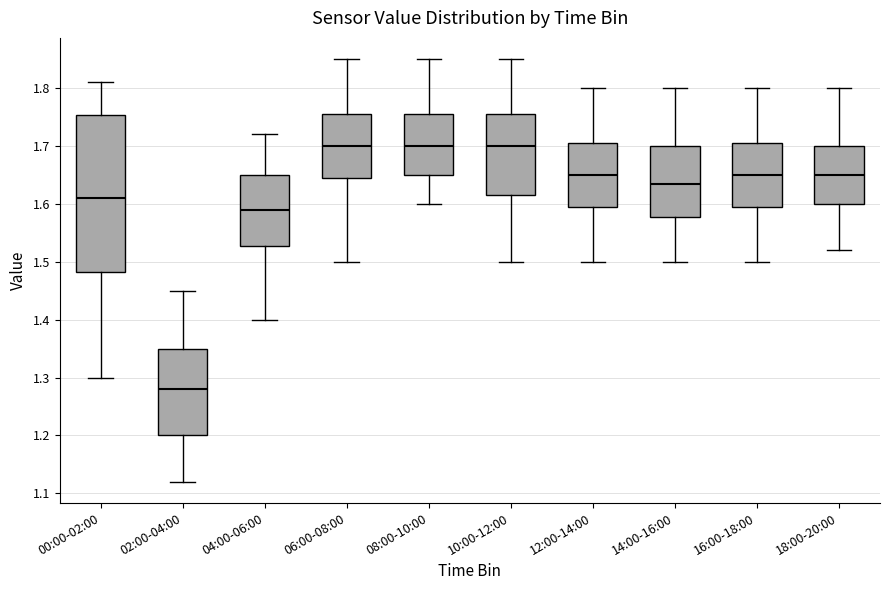

Where is the upper edge of the box for 18:00-20:00 on the y-axis? The values are not printed on the chart, so give them approximately, as read against the axis.

1.70